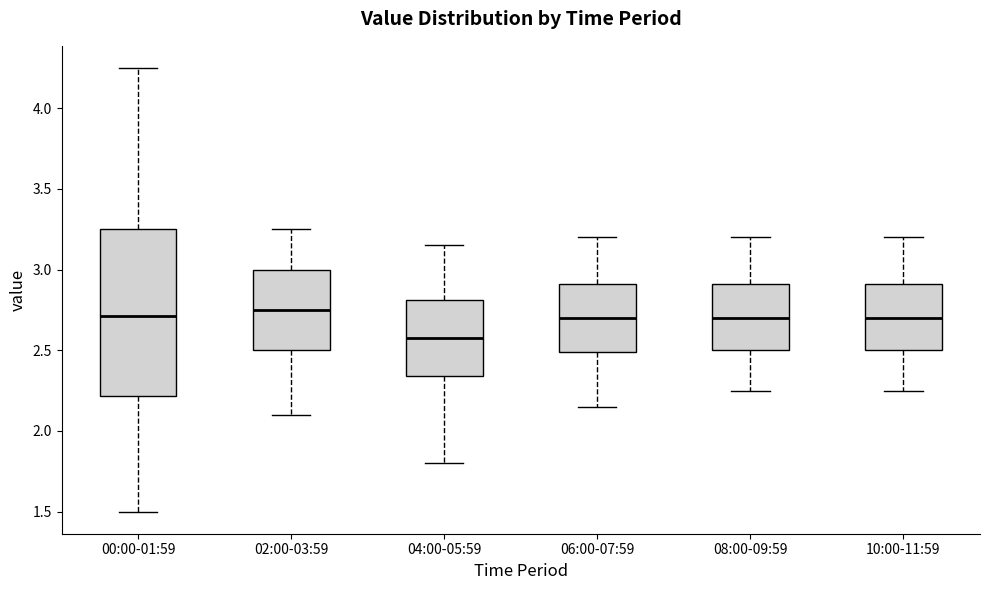

Comparing the boxes themselves (not the whiskers), which one is the tallest?

00:00-01:59